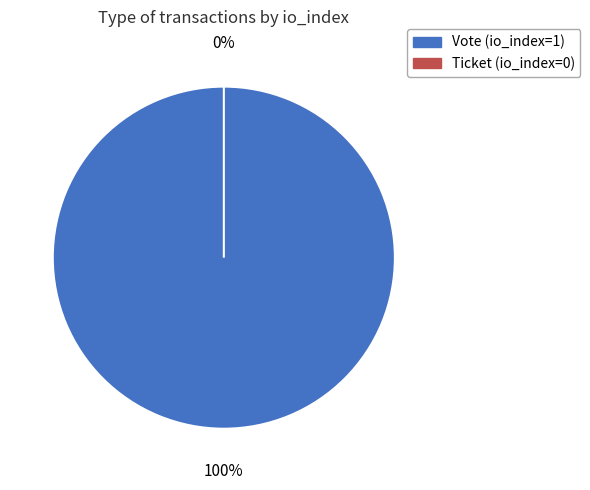

Which category accounts for the majority?

Vote (io_index=1)